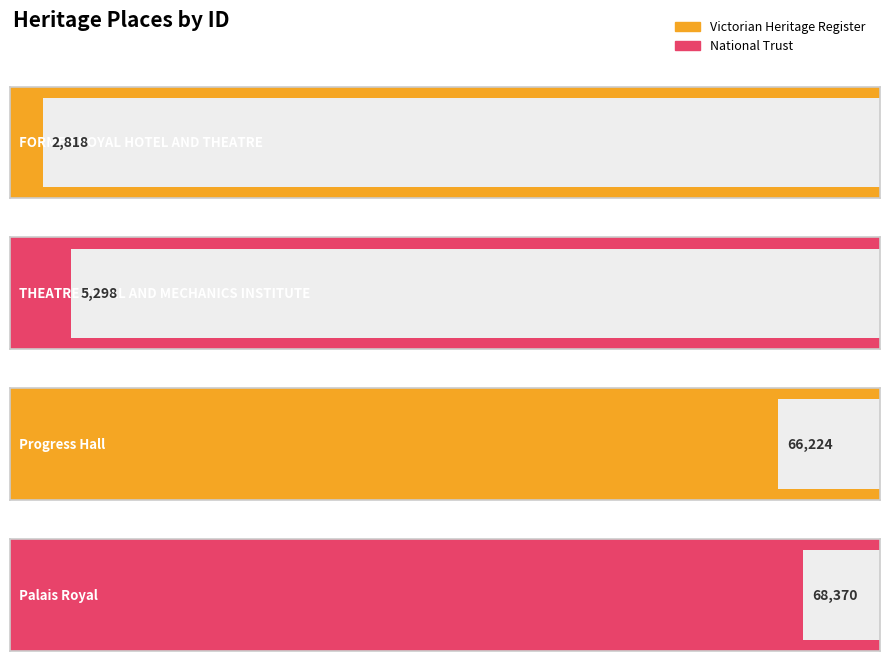

How many bars are there in total?

4